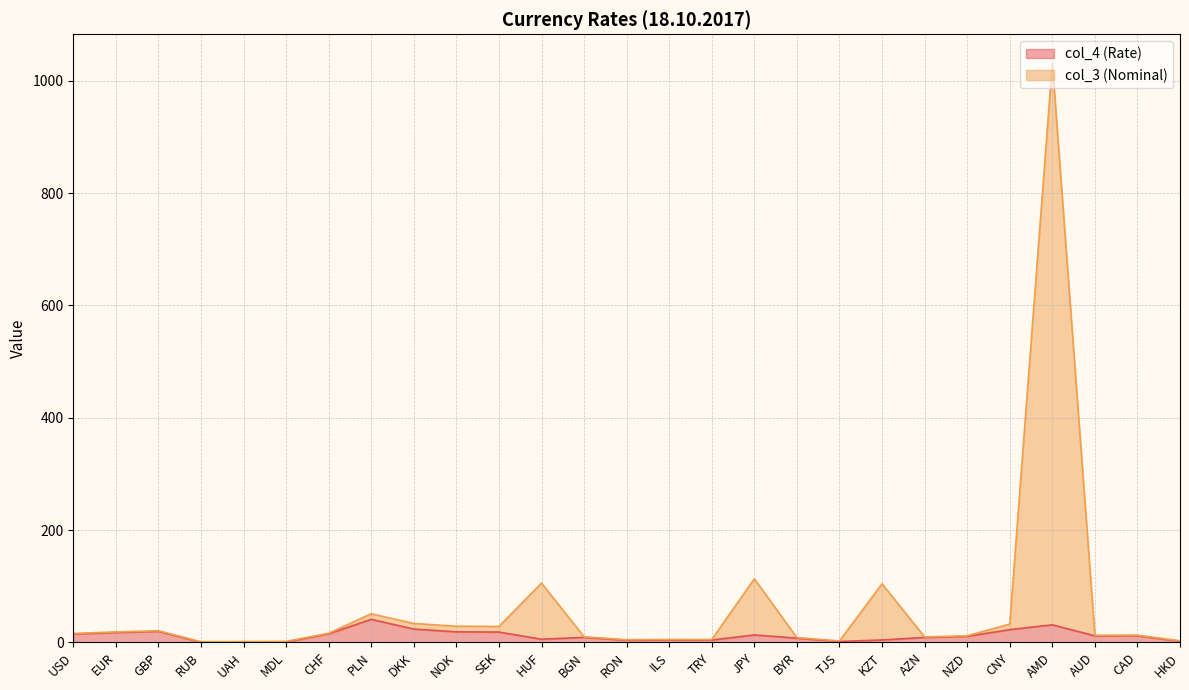

What is the value of the col_3 (Nominal) point at the 5th from the left?

1.6